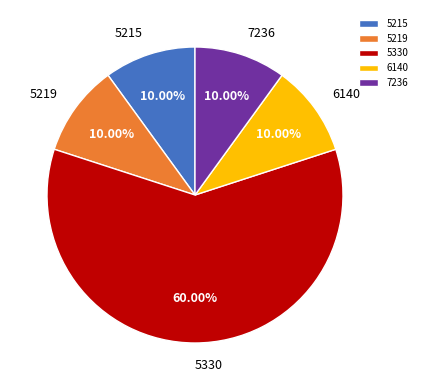

What is the majority slice?

5330